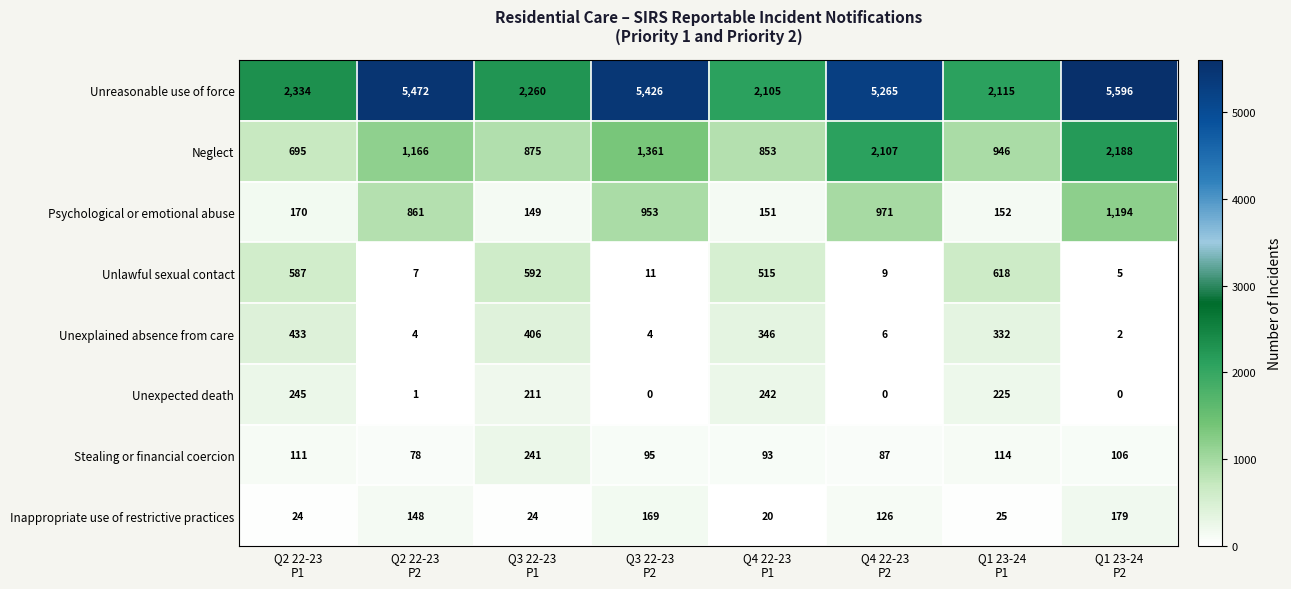

Between Q2 22-23
P1 and Q1 23-24
P1, which series saw the biggest shift?

Neglect